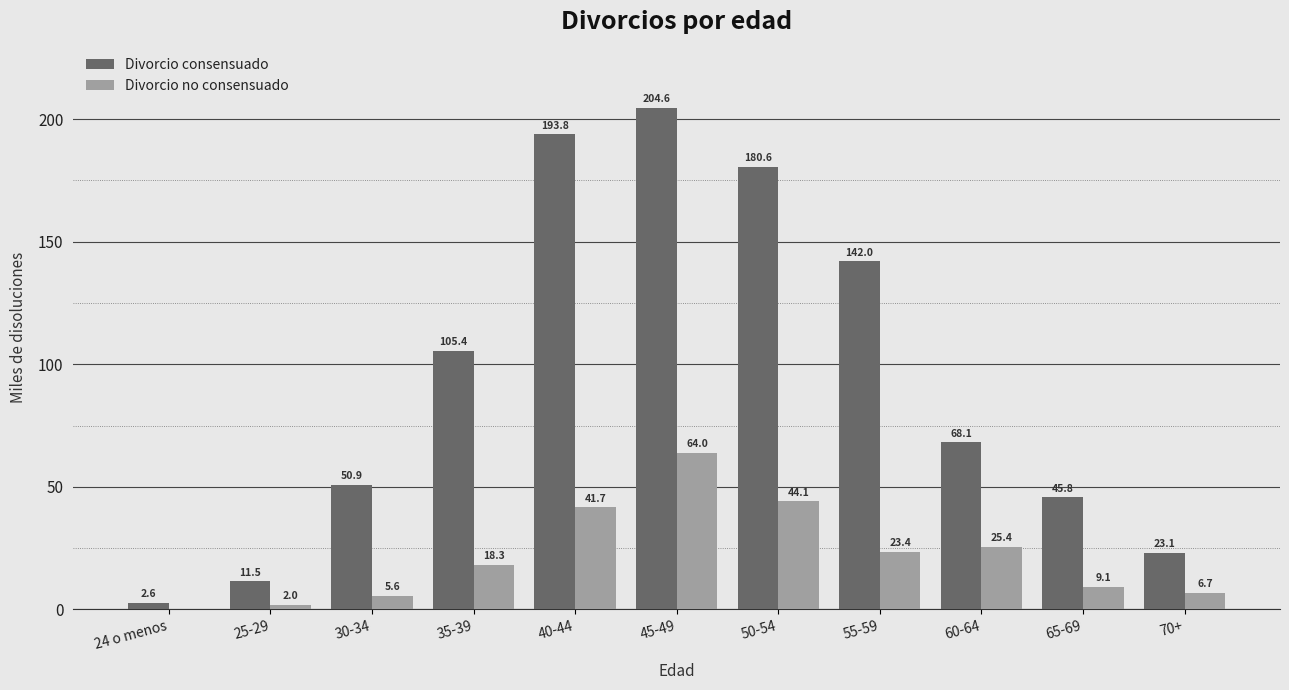

Between 24 o menos and 60-64, which series saw the biggest shift?

Divorcio consensuado